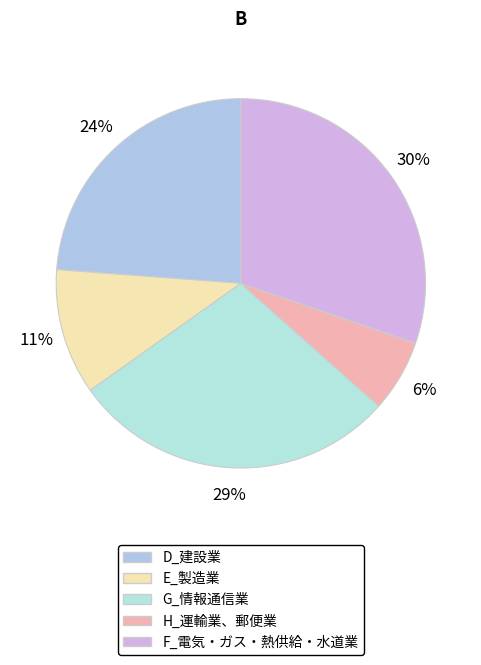

The H_運輸業、郵便業 slice represents 1% of the pie. True or false?

False